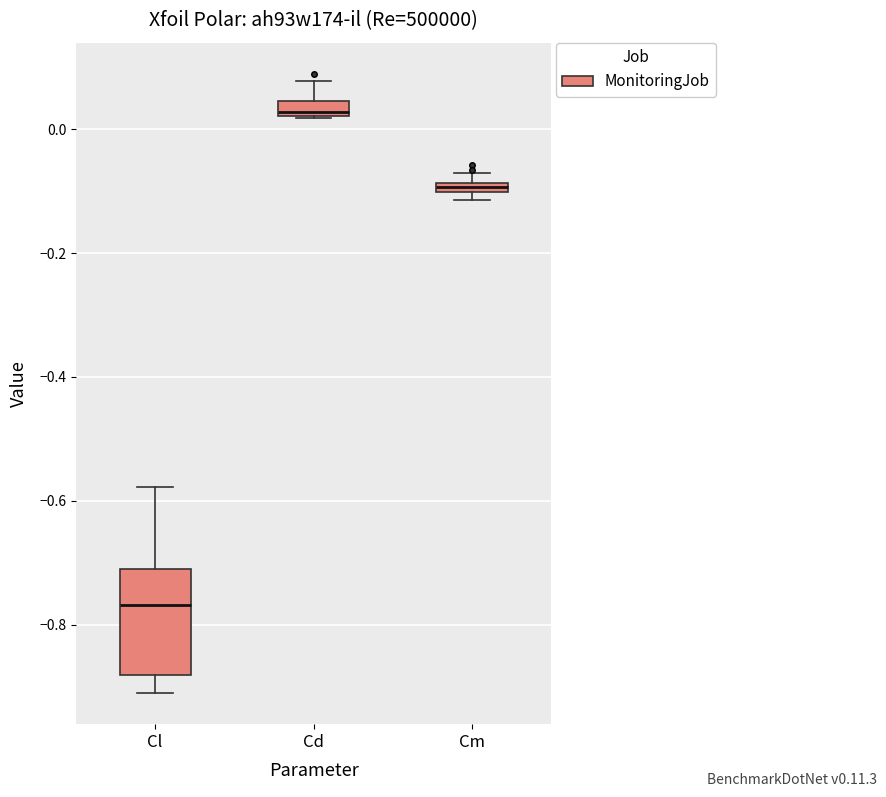

Where is the lower edge of the box for Cd on the y-axis? The values are not printed on the chart, so give them approximately, as read against the axis.

0.02